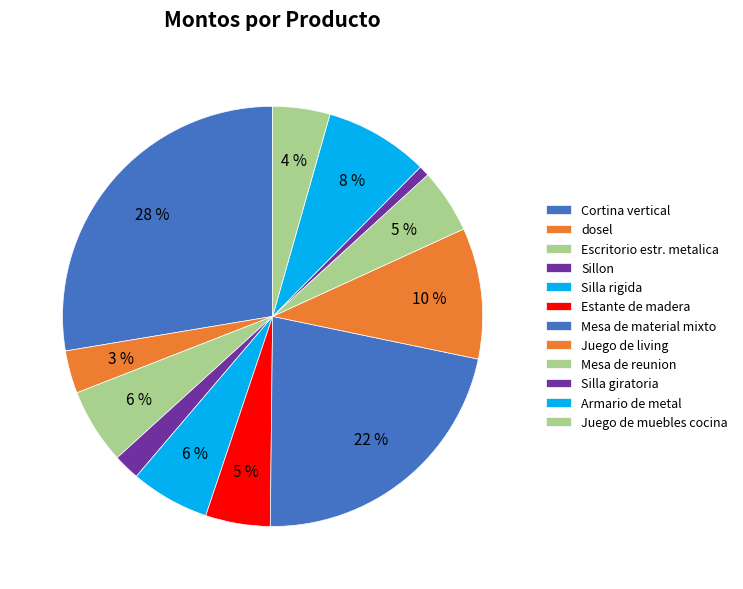

Count the number of slices in the pie.

12